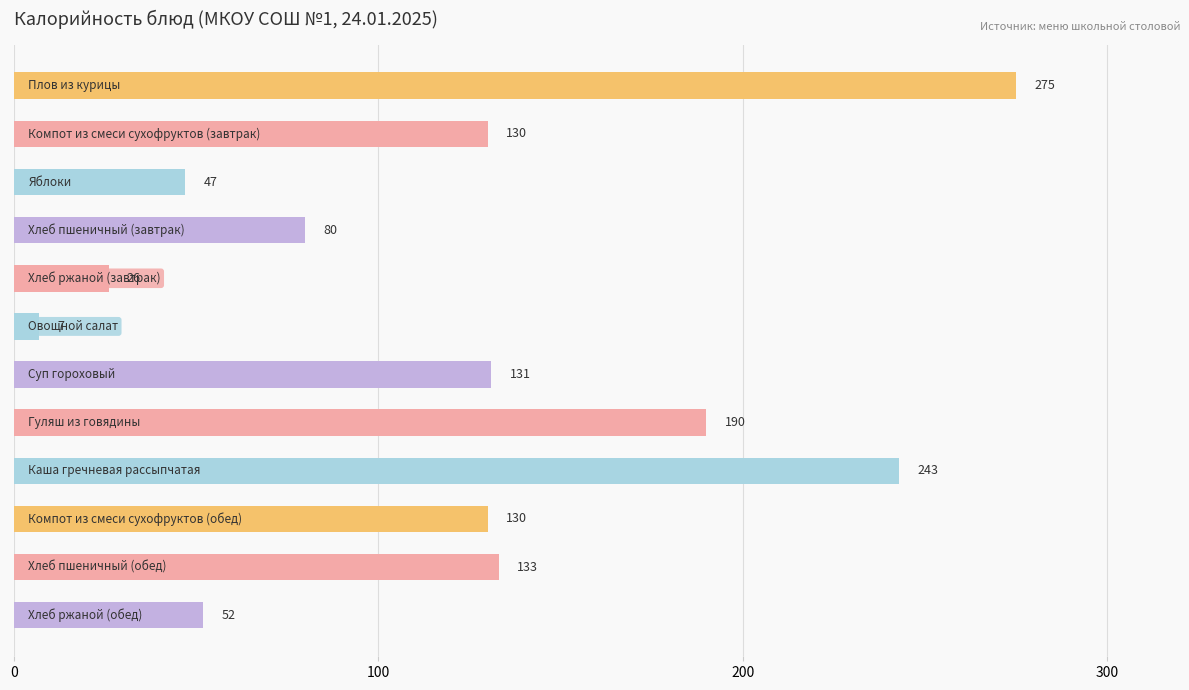

What is the maximum value shown in the chart?

275